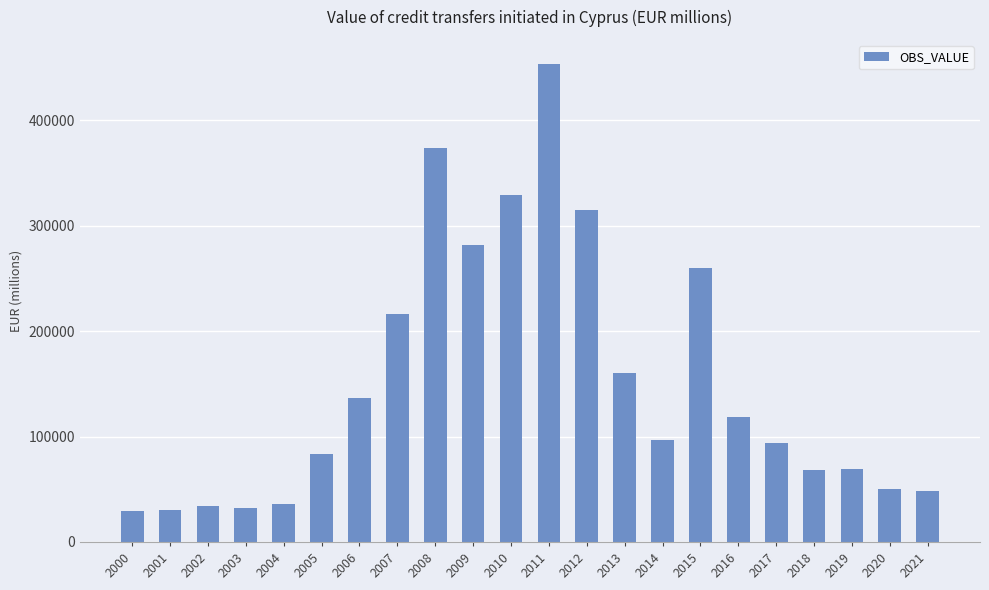

Does the chart contain stacked bars?

No